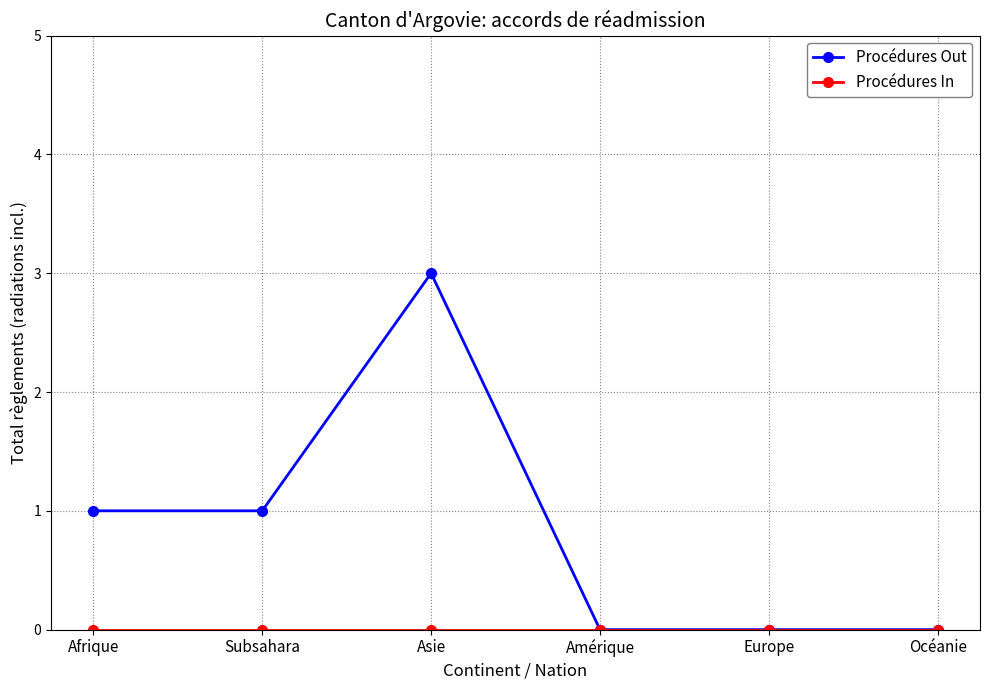

What is the maximum value shown in the chart?

3